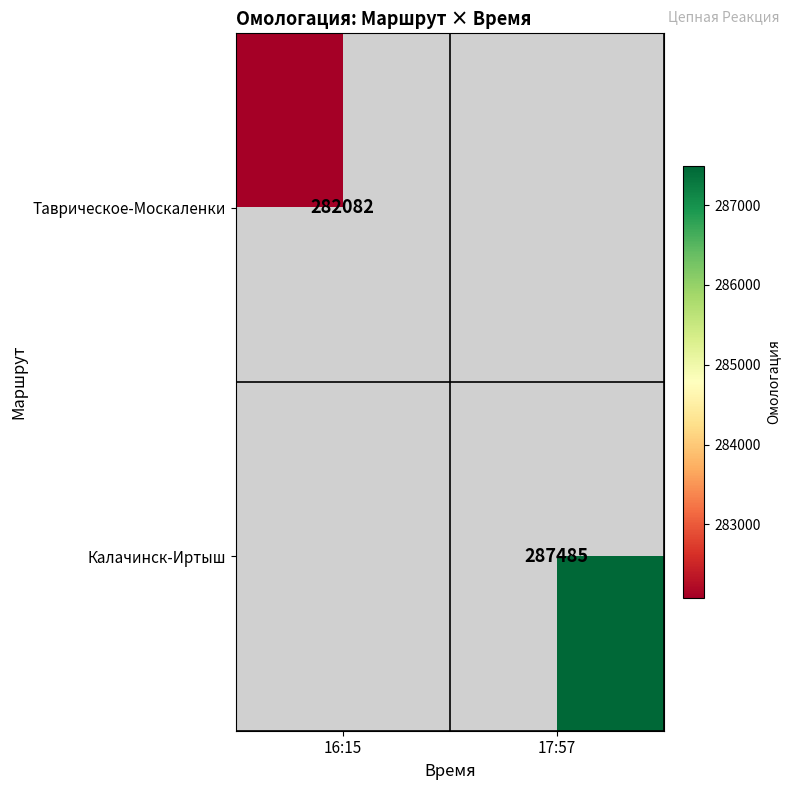

Count the number of data series in this chart.

2